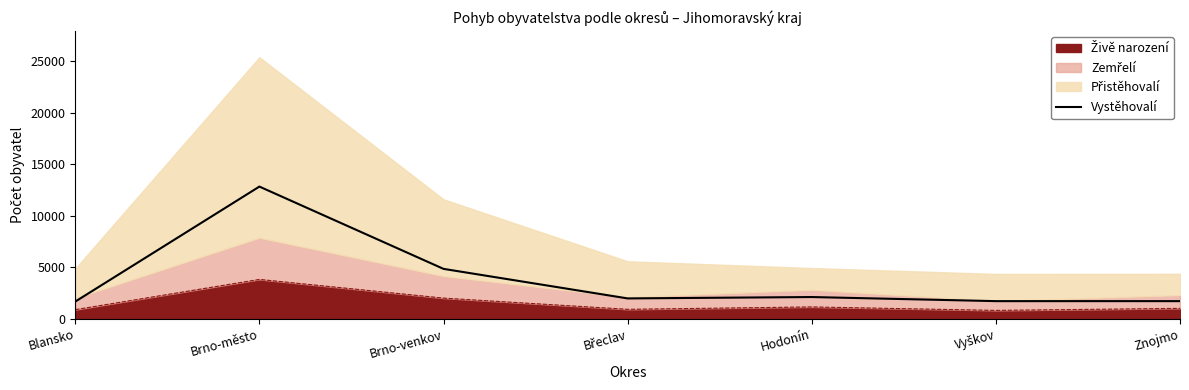

List the labels in order of value, smallest first.

Blansko, Vyškov, Znojmo, Břeclav, Hodonín, Brno-venkov, Brno-město